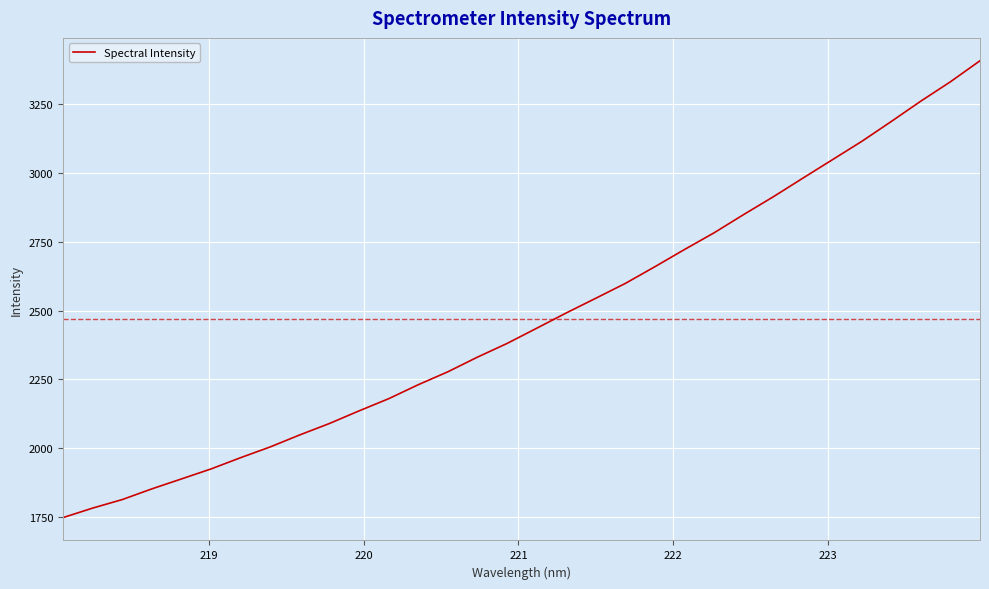

What is the greatest value displayed?

3407.1